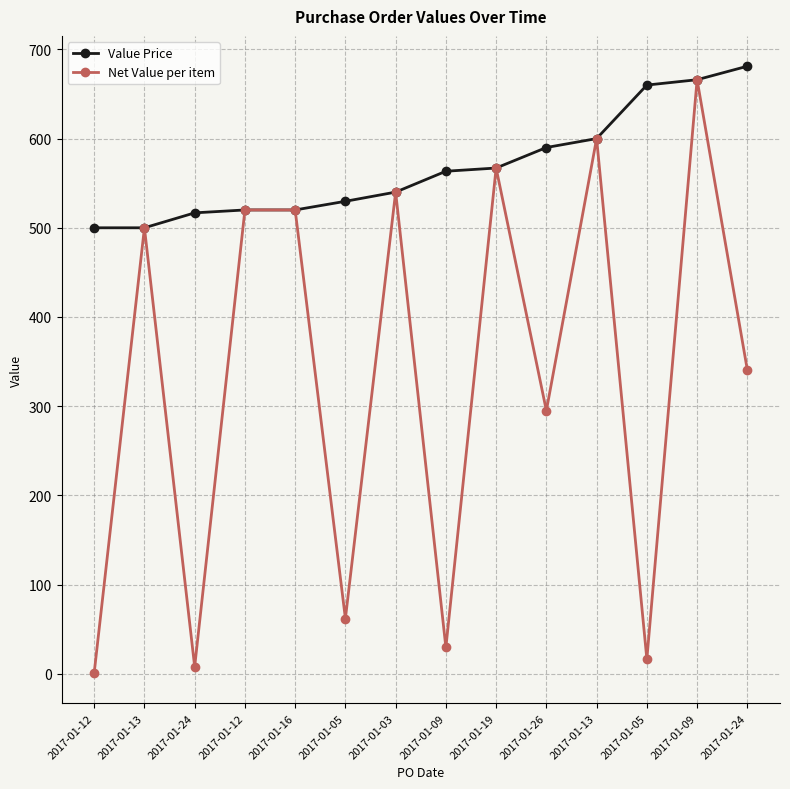

How many data points does each series have?

14